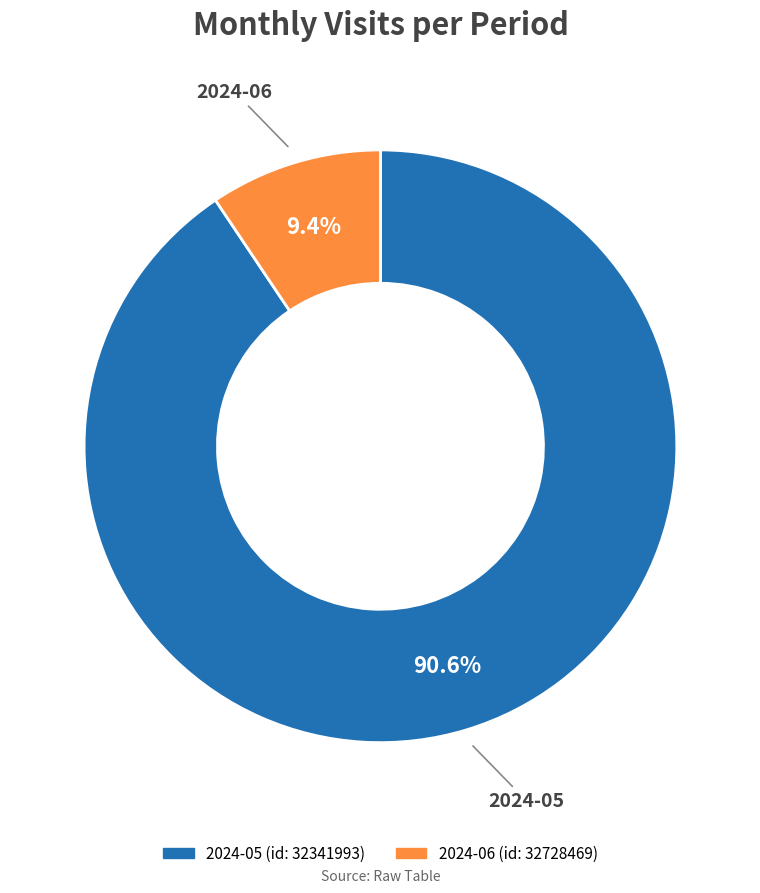

How many segments does this pie chart have?

2